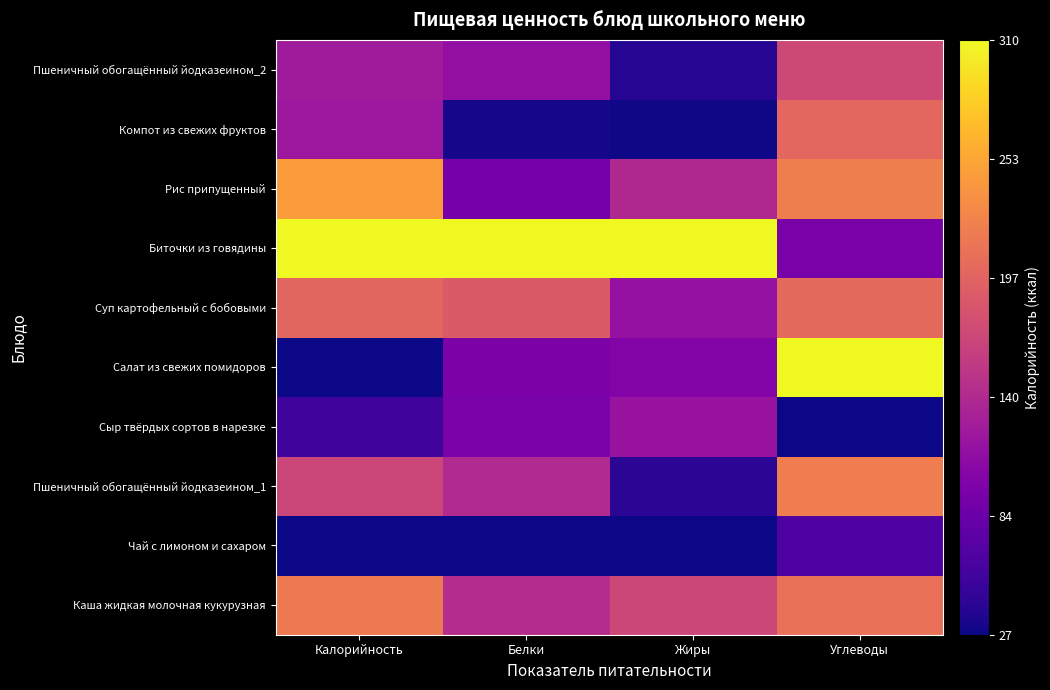

At how many categories does at least one series exceed 0?

4